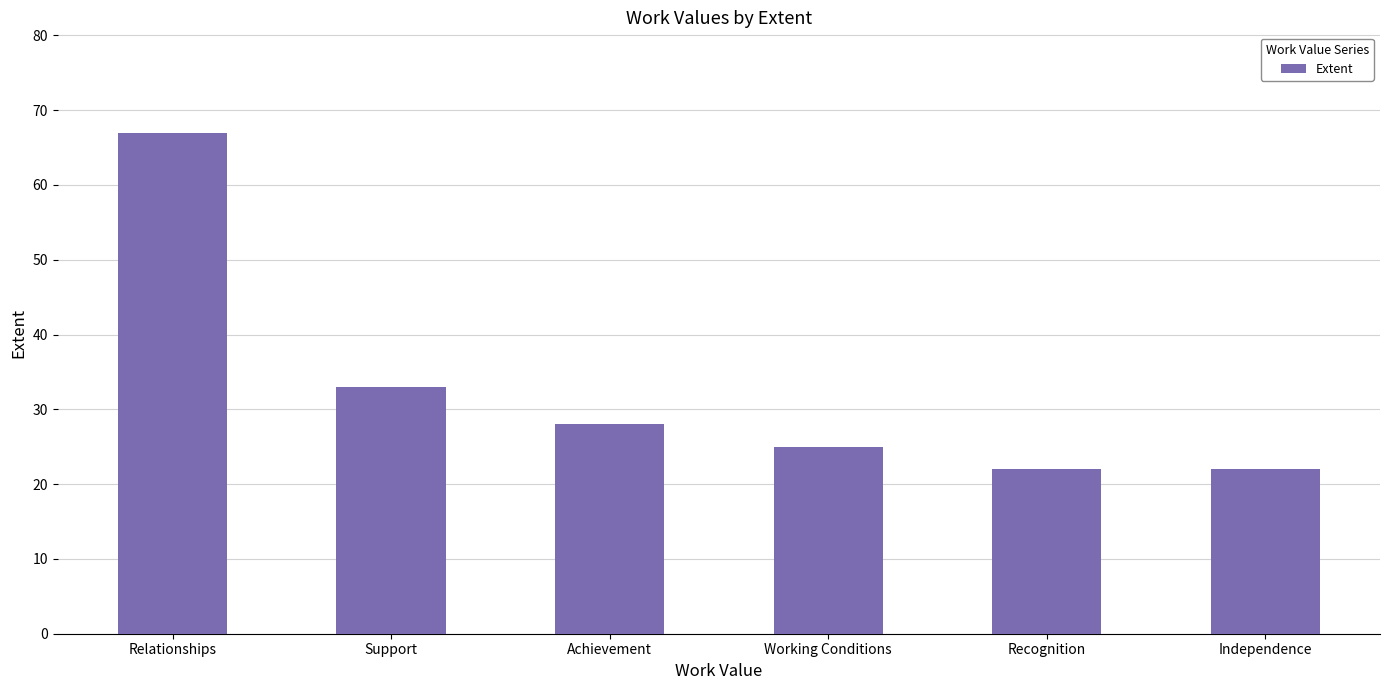

What is the label of the 3rd bar from the left?

Achievement